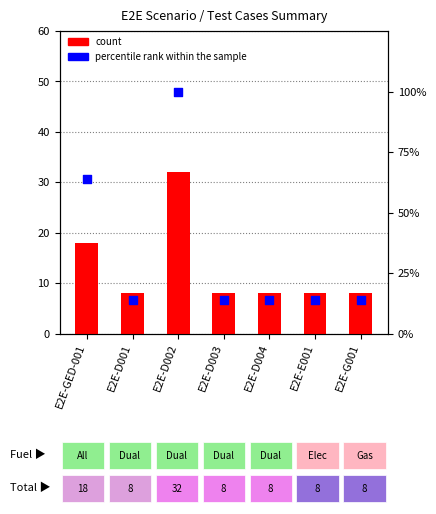

What are all the series names shown in the legend?

count, percentile rank within the sample